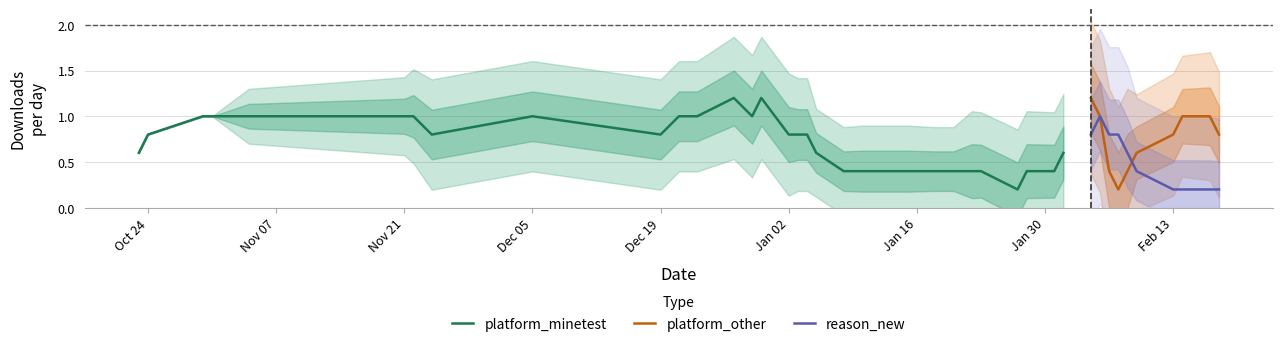

What is the label of the 23rd point from the right?

17